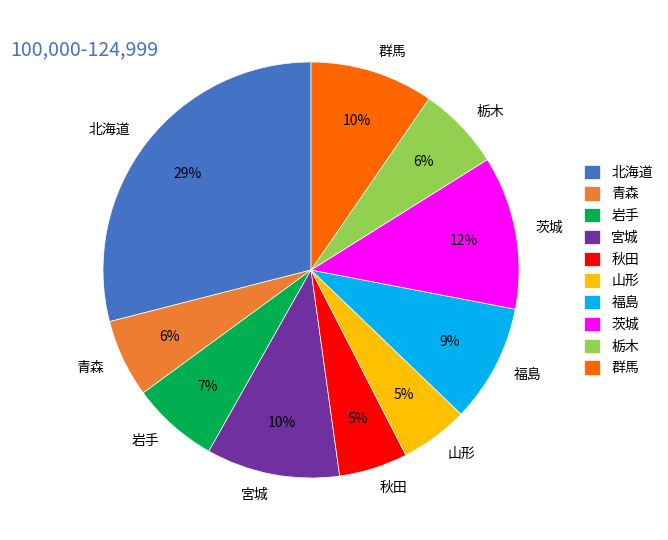

Count the number of slices in the pie.

10